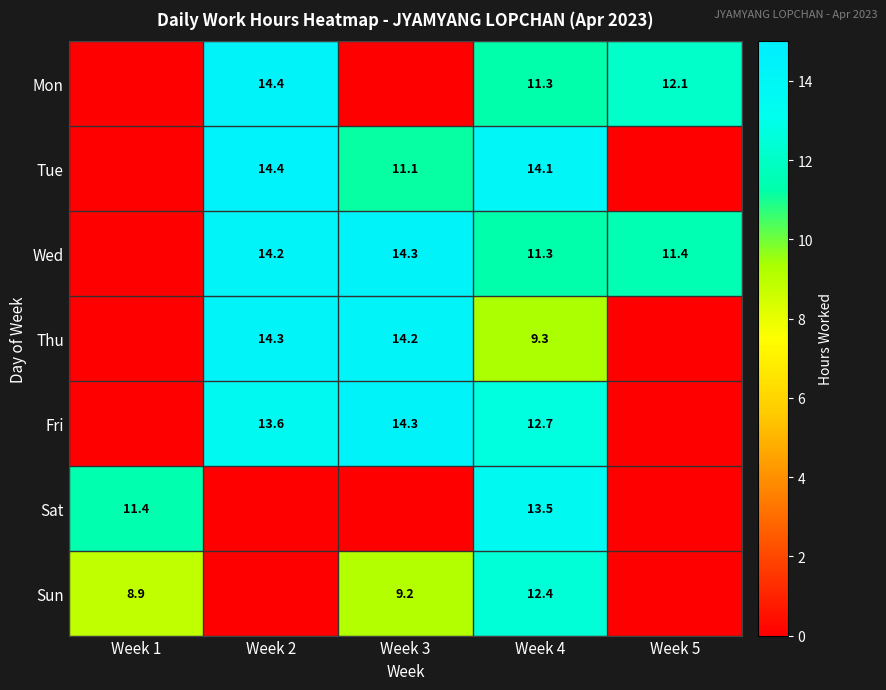

True or false: Fri has a value of 14.3 at Week 3.

True